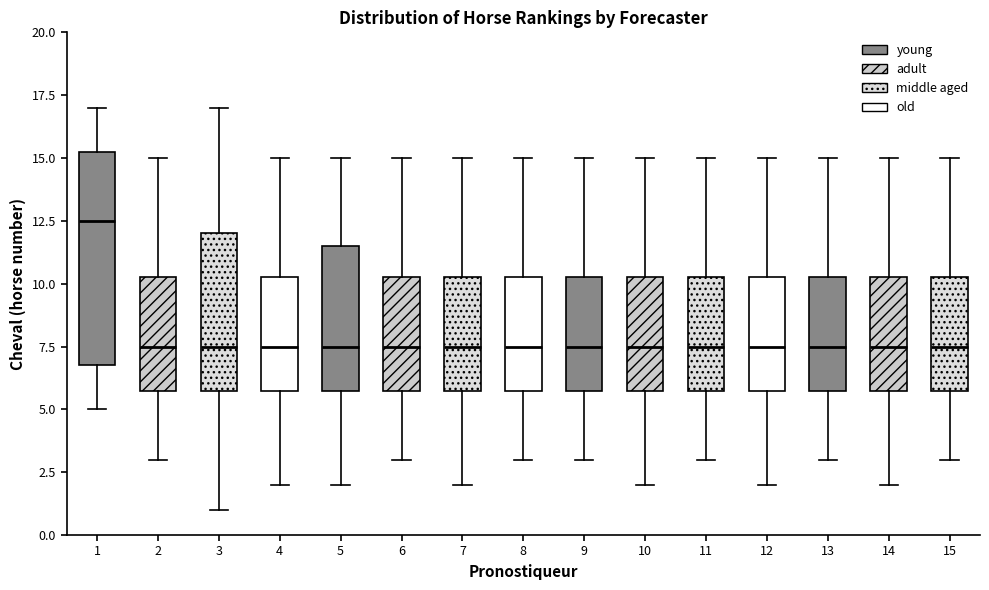

Where does the median line of the box at x = 15 sit on the y-axis? The values are not printed on the chart, so give them approximately, as read against the axis.

7.5